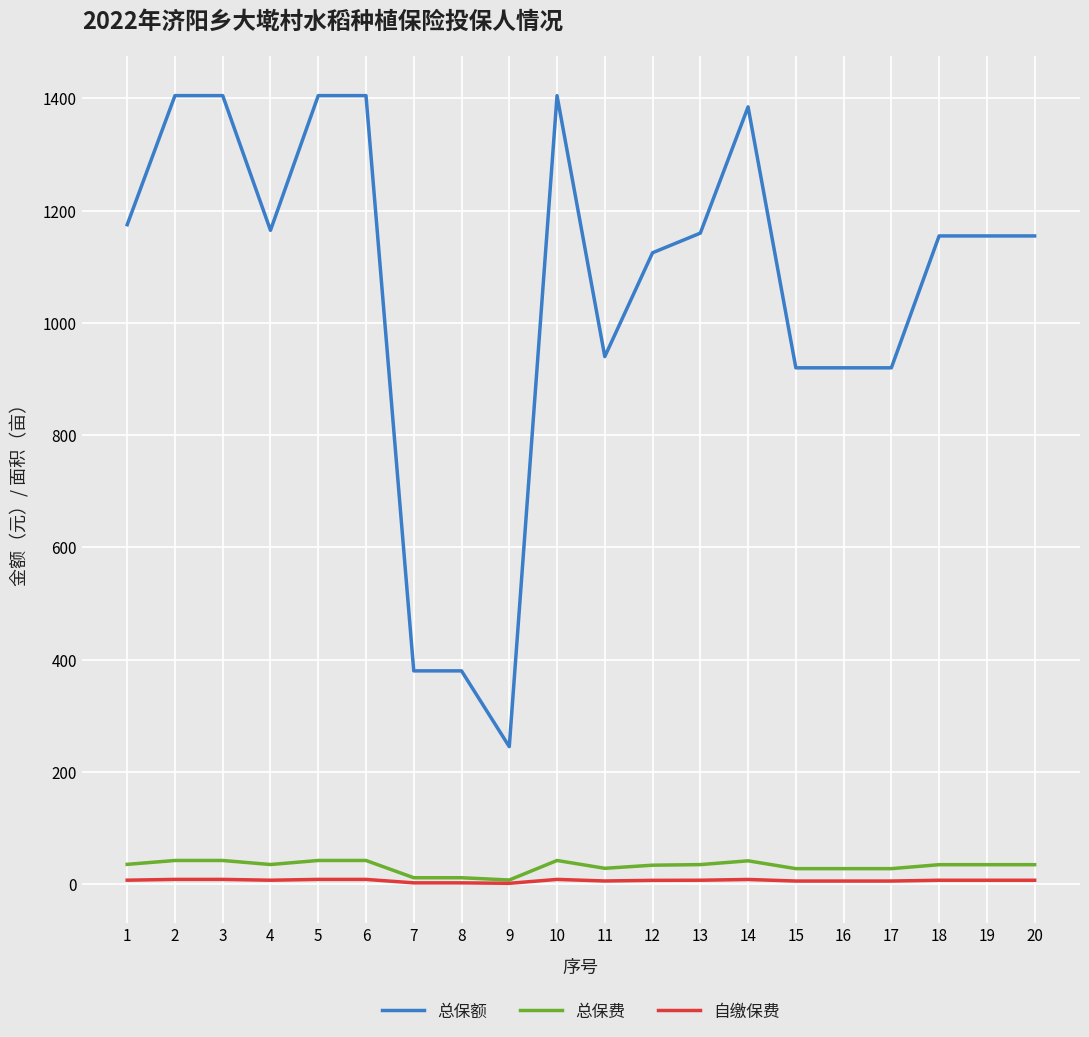

True or false: 总保额 and 总保费 intersect in this chart.

False